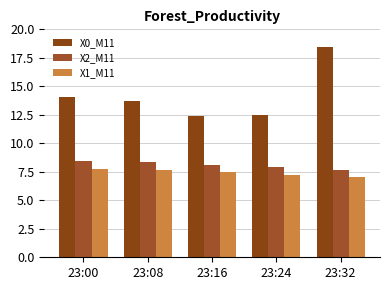

Between 23:00 and 23:08, which is larger?

23:00